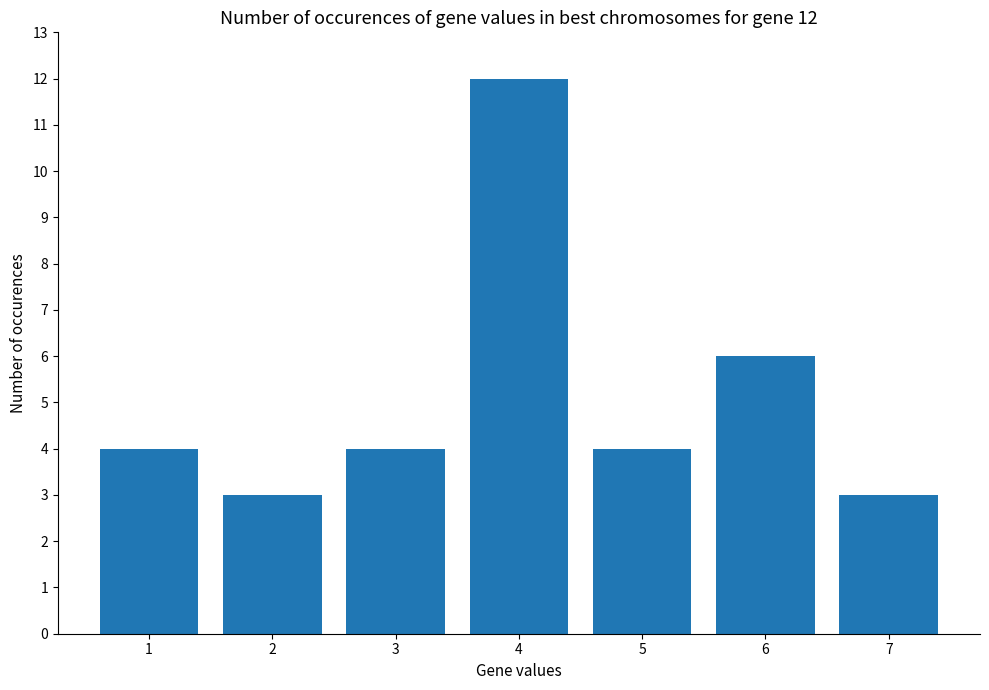

What is the greatest value displayed?

12